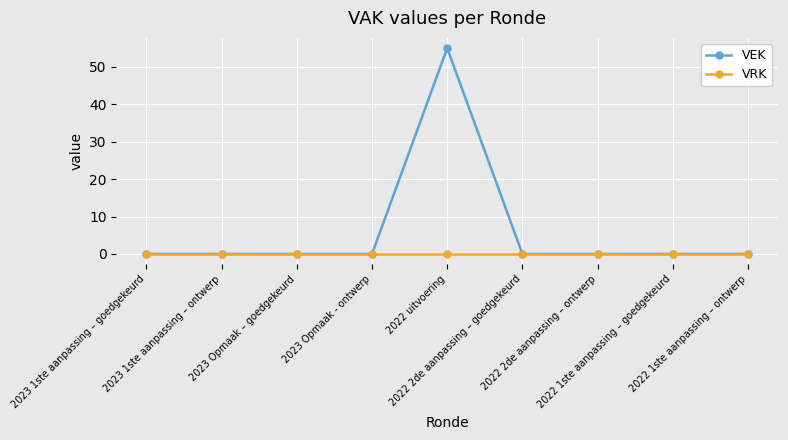

What is the label of the 4th point from the left?

2023 Opmaak - ontwerp